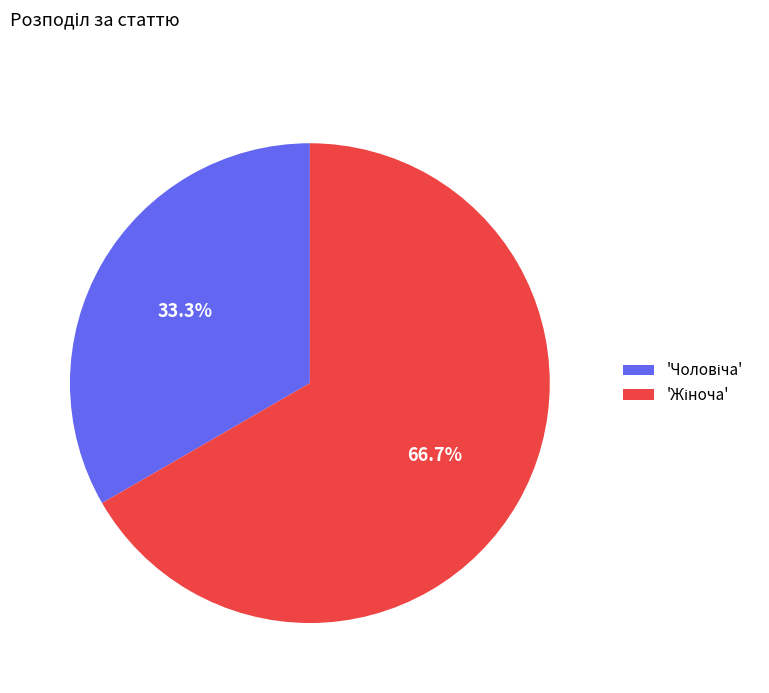

Does any single category account for the majority?

Yes